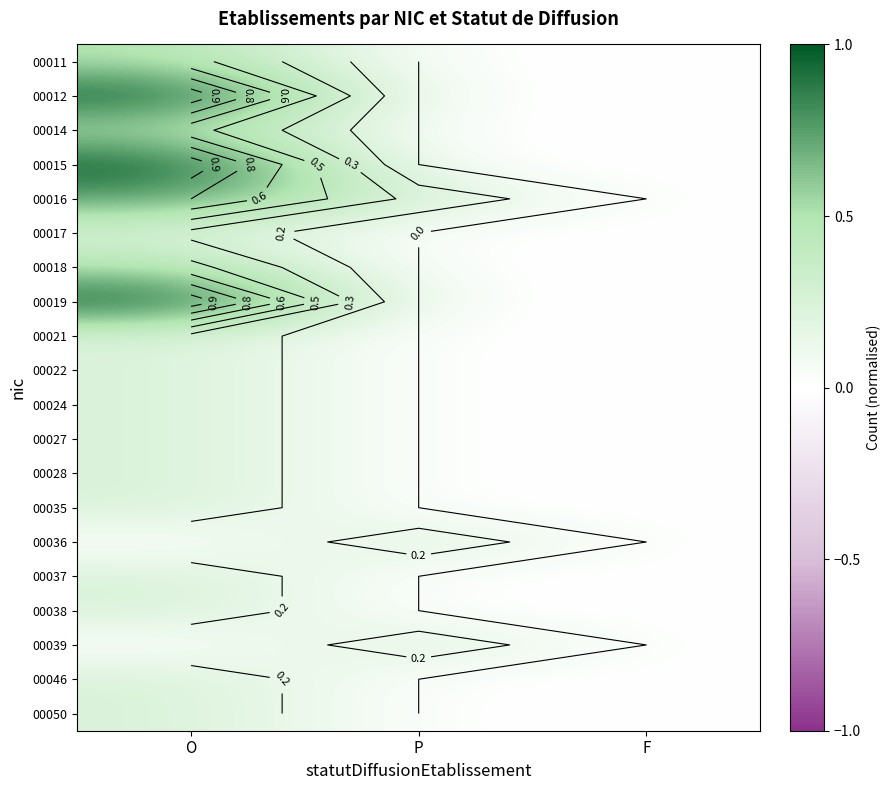

What is the maximum value shown in the chart?

1.0